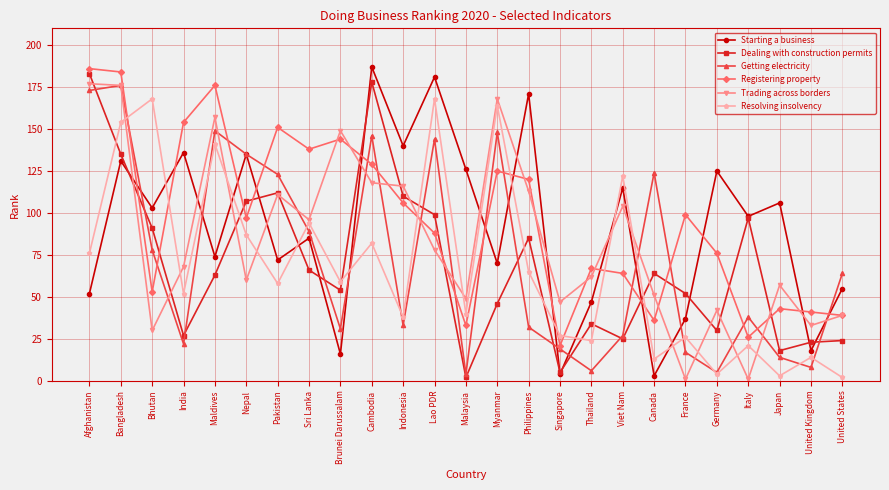

At how many categories does at least one series exceed 49?

23